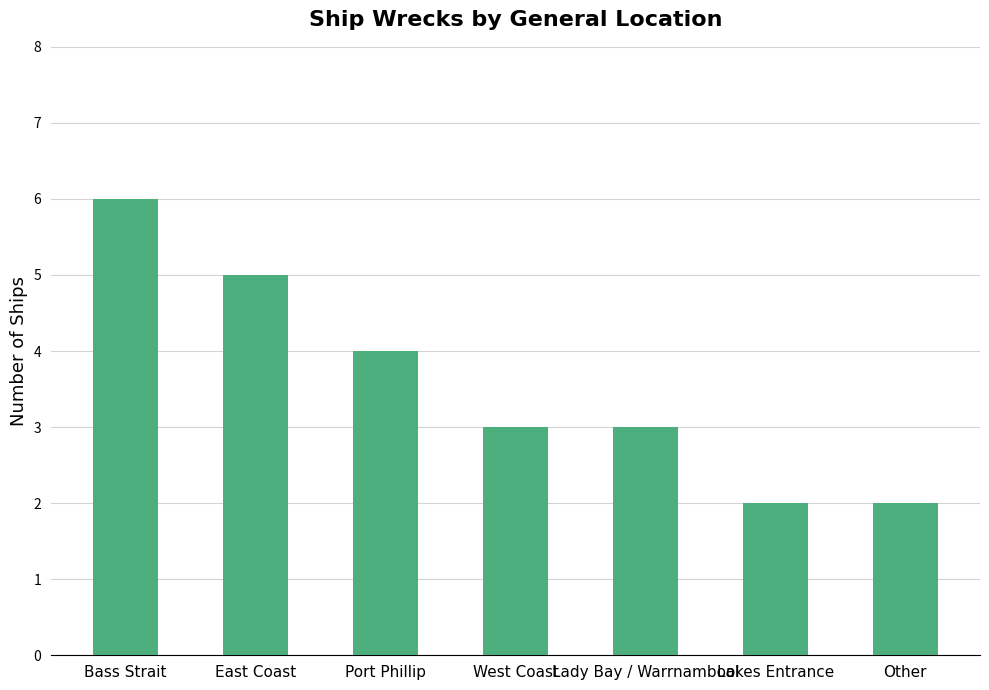

What is the change in value from Bass Strait to Lady Bay / Warrnambool?

-3